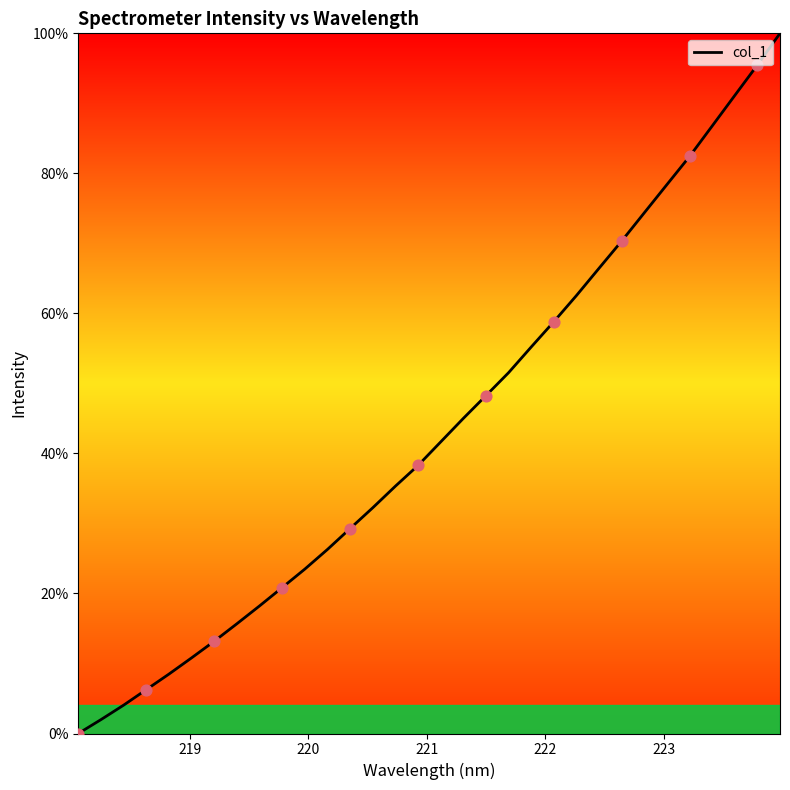

What is the greatest value displayed?

100.0